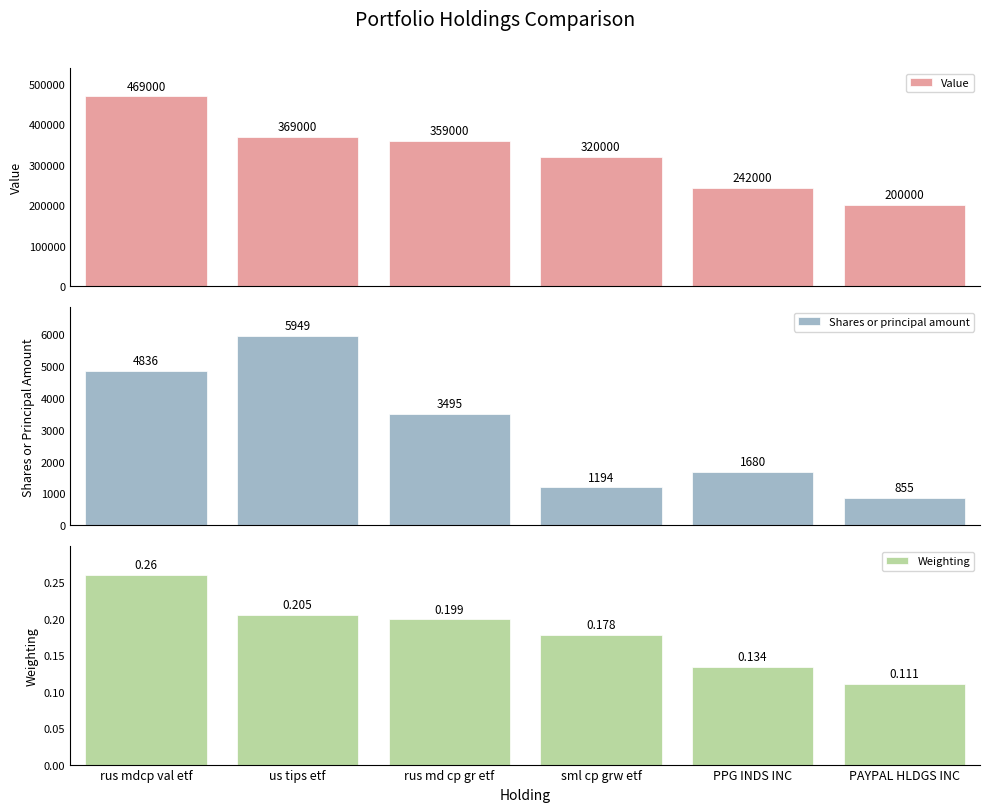

What is the average value of the Value series?

326500